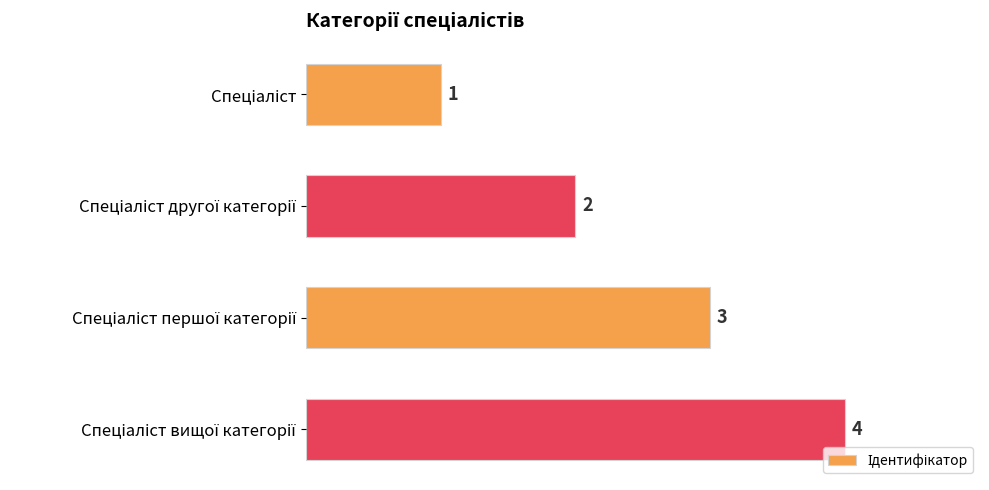

How many bars are there in total?

4